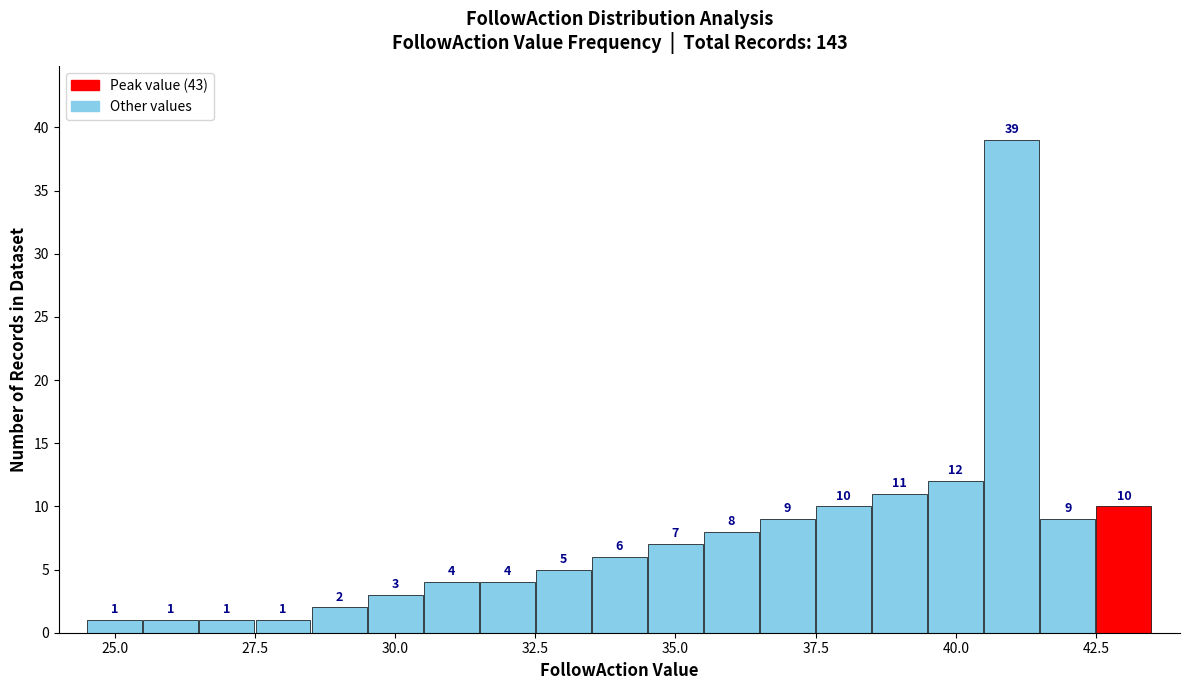

Around what value on the x-axis is the tallest bar? Give the approximate position of its centre, as read against the axis.

41.0